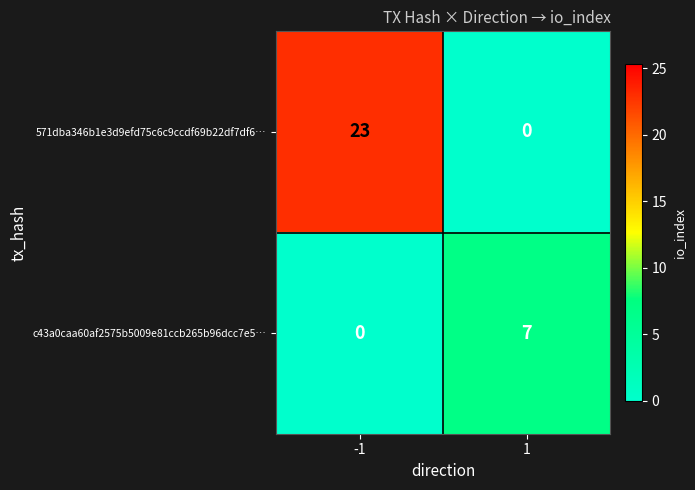

True or false: c43a0caa60af2575b5009e81ccb265b96dcc7e5… has a value of 0 at -1.

True